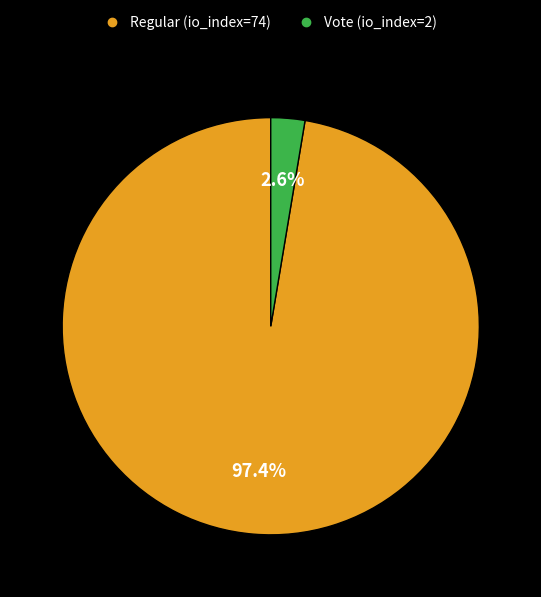

Rank the categories by value from lowest to highest.

Vote (io_index=2), Regular (io_index=74)